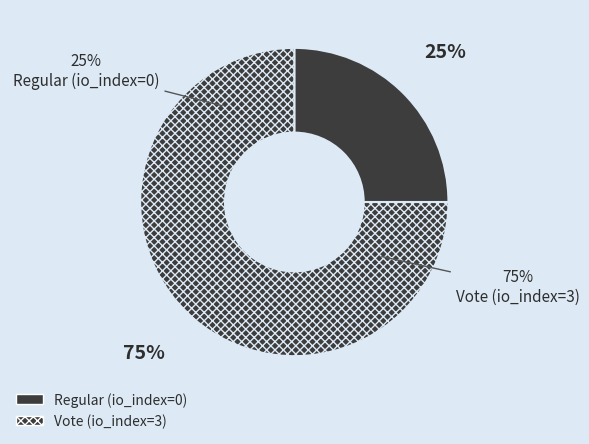

Is it true that Regular (io_index=0) is 11% of the pie?

False